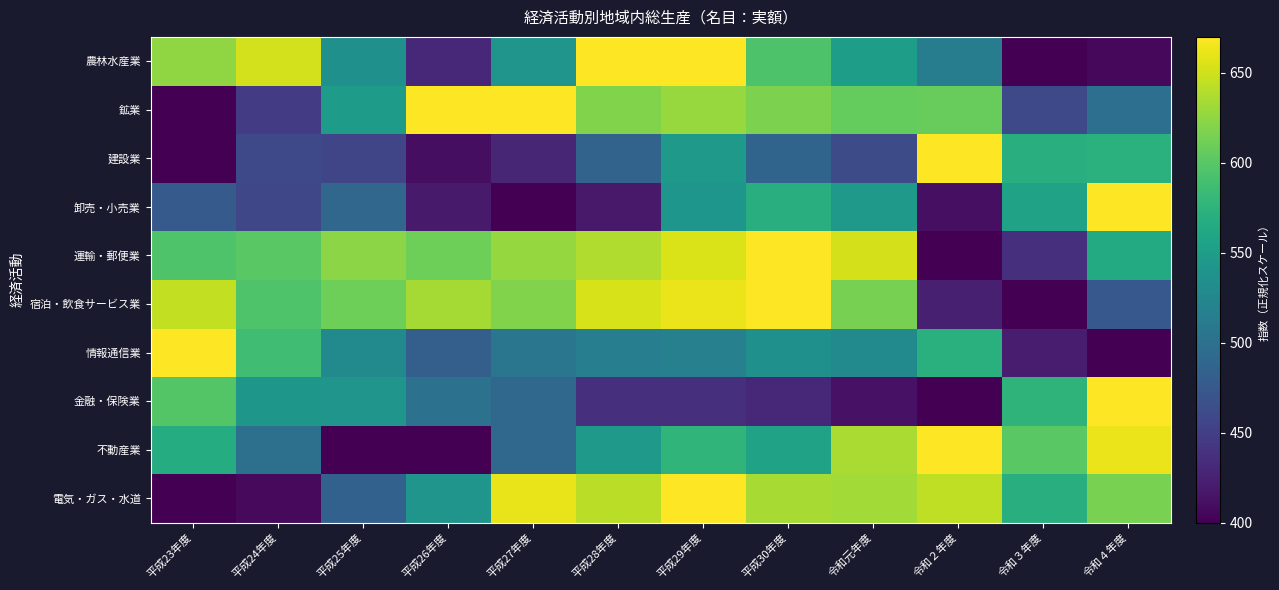

Which series has the widest spread of values?

農林水産業